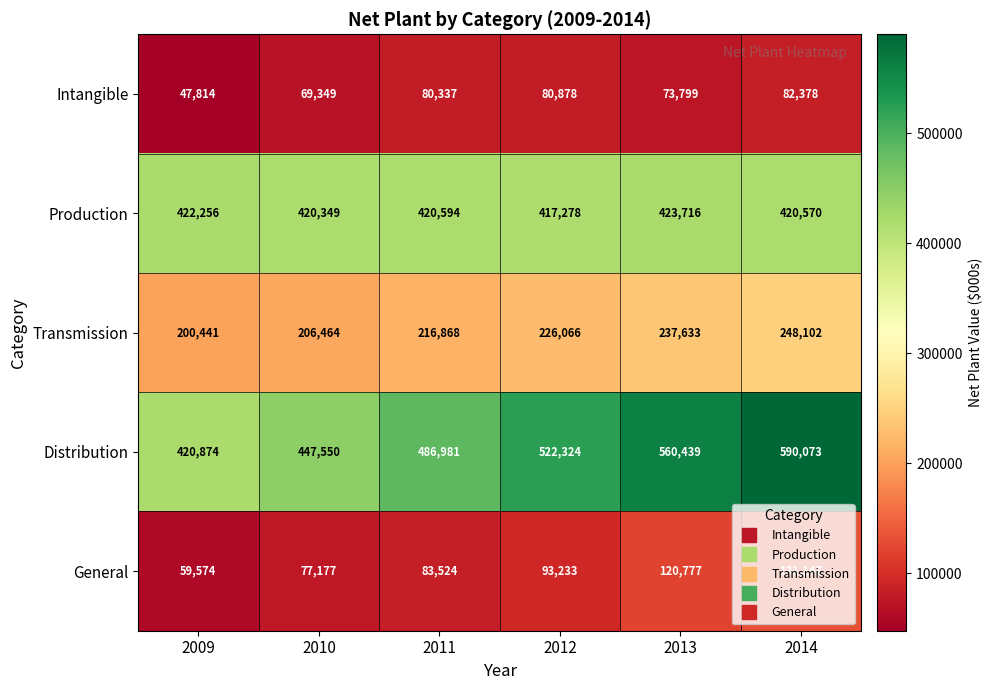

Which series has the largest range (max minus min)?

Distribution